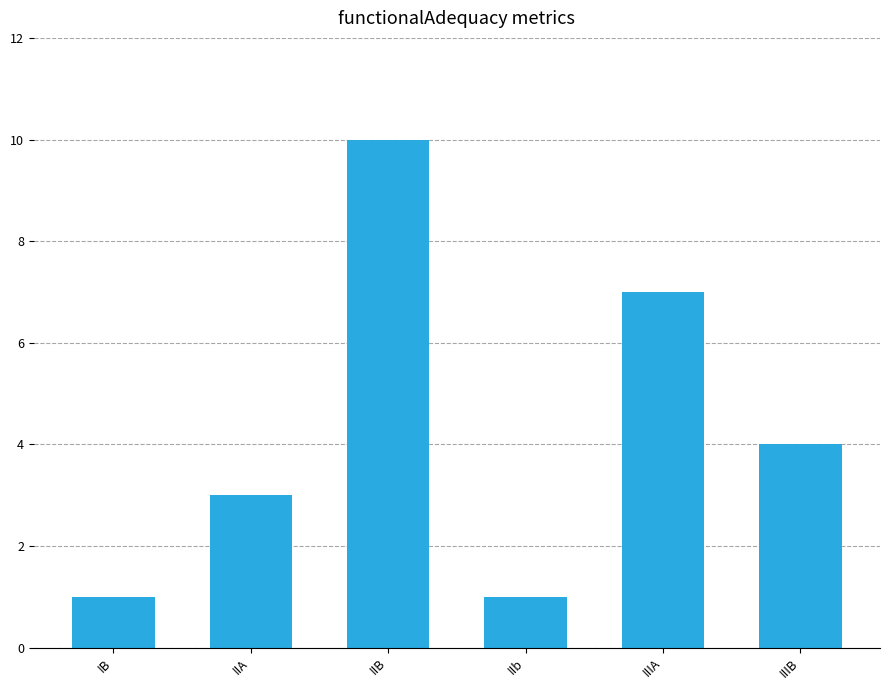

How many values are below 4?

3